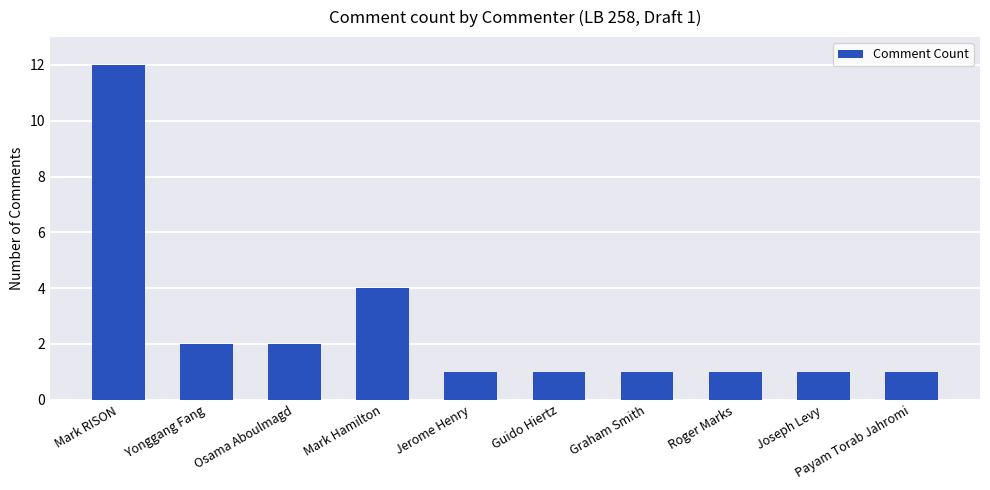

What is the ratio of the value at Osama Aboulmagd to the value at Mark Hamilton?

0.5